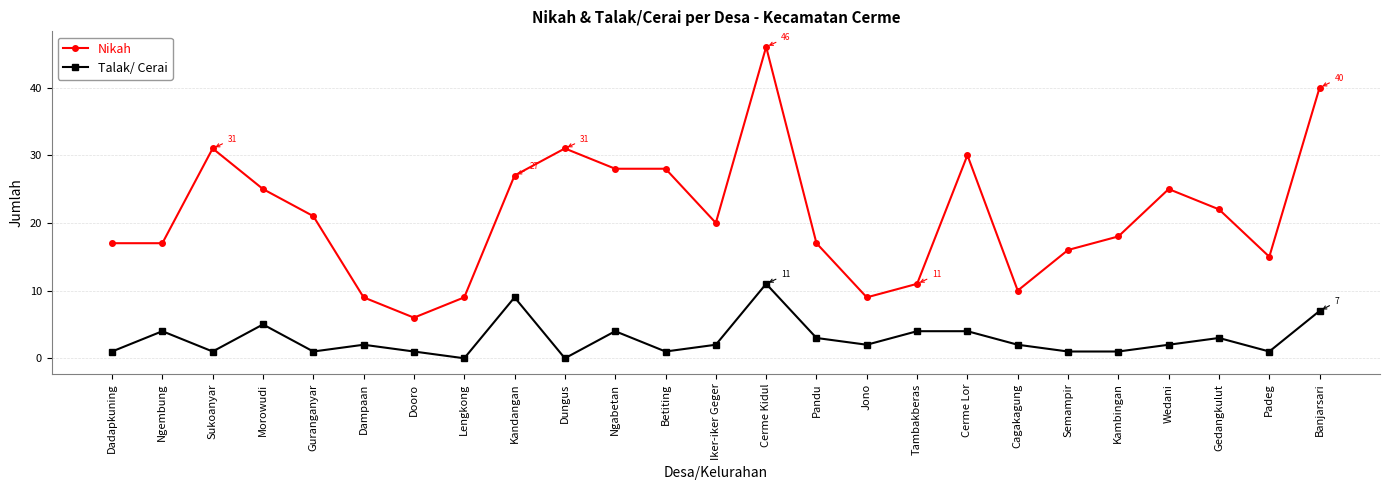

Reading right to left, what are all the values shown in this chart?

Nikah: Banjarsari=40	Padeg=15	Gedangkulut=22	Wedani=25	Kambingan=18	Semampir=16	Cagakagung=10	Cerme Lor=30	Tambakberas=11	Jono=9	Pandu=17	Cerme Kidul=46	Iker-iker Geger=20	Betiting=28	Ngabetan=28	Dungus=31	Kandangan=27	Lengkong=9	Dooro=6	Dampaan=9	Guranganyar=21	Morowudi=25	Sukoanyar=31	Ngembung=17	Dadapkuning=17
Talak/ Cerai: Banjarsari=7	Padeg=1	Gedangkulut=3	Wedani=2	Kambingan=1	Semampir=1	Cagakagung=2	Cerme Lor=4	Tambakberas=4	Jono=2	Pandu=3	Cerme Kidul=11	Iker-iker Geger=2	Betiting=1	Ngabetan=4	Dungus=0	Kandangan=9	Lengkong=0	Dooro=1	Dampaan=2	Guranganyar=1	Morowudi=5	Sukoanyar=1	Ngembung=4	Dadapkuning=1